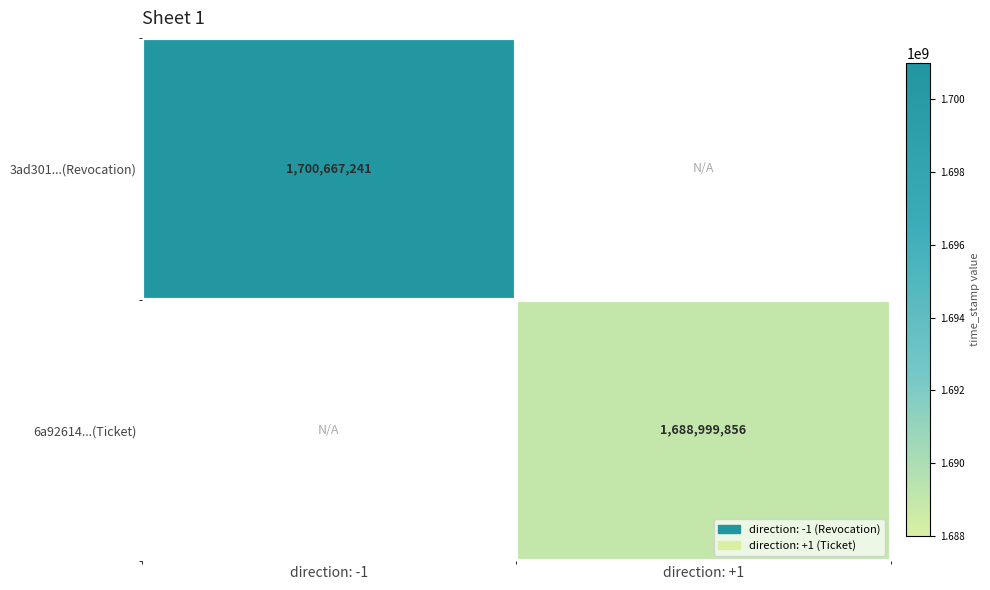

True or false: 3ad301...(Revocation) has a value of 2968347321 at direction: -1.

False